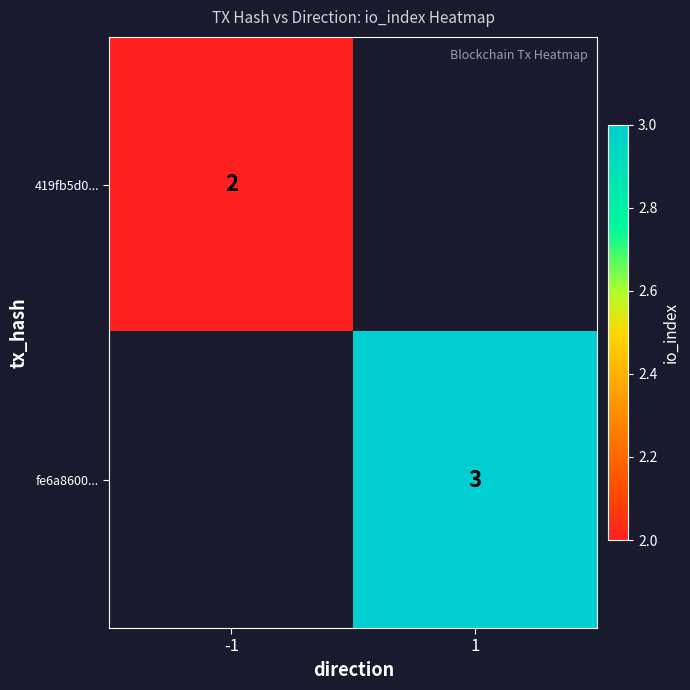

The value of 419fb5d0... at -1 is 1.3. True or false?

False